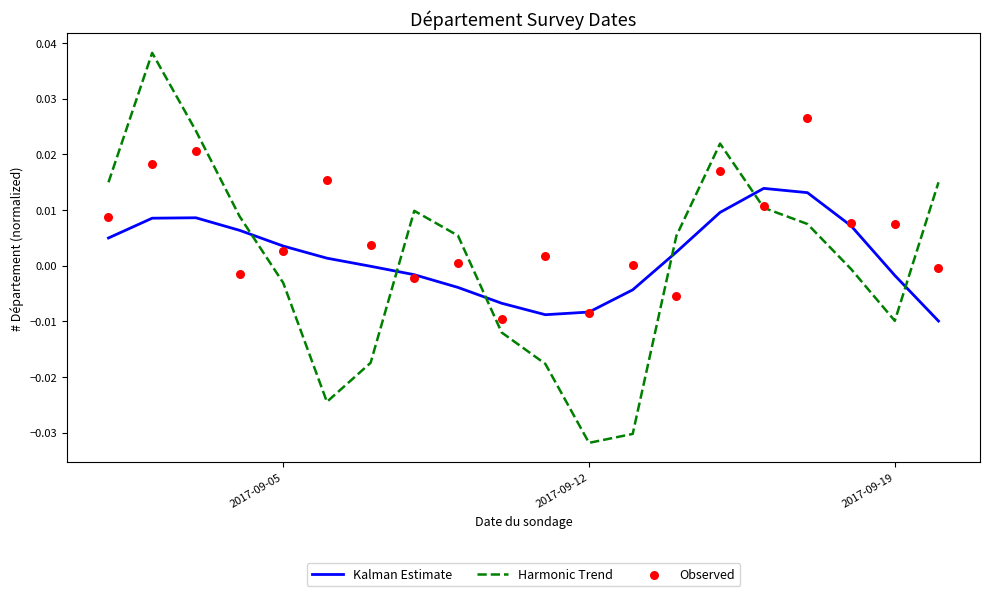

What are all the series names shown in the legend?

Kalman Estimate, Harmonic Trend, Observed